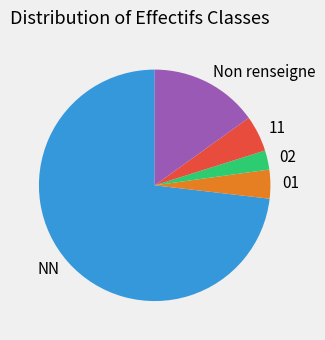

True or false: 02 accounts for 3% of the total.

True